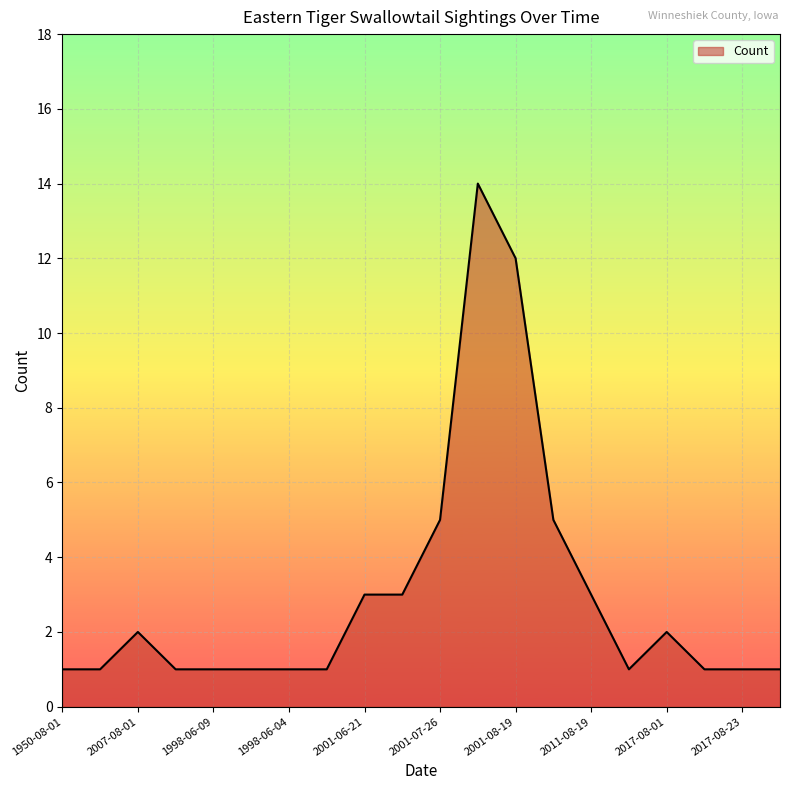

True or false: there are more than 2 points higher than both neighbors.

True